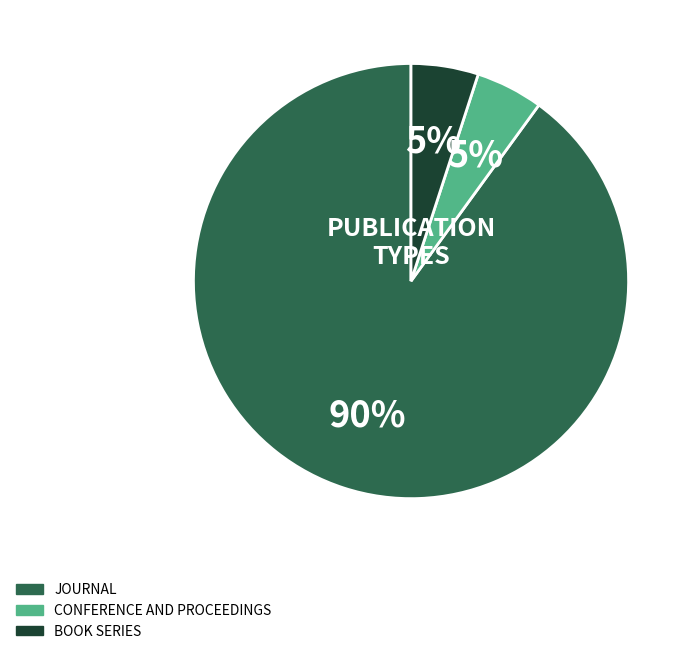

To the nearest percent, what is the difference between the largest and smallest slice percentages?

85%